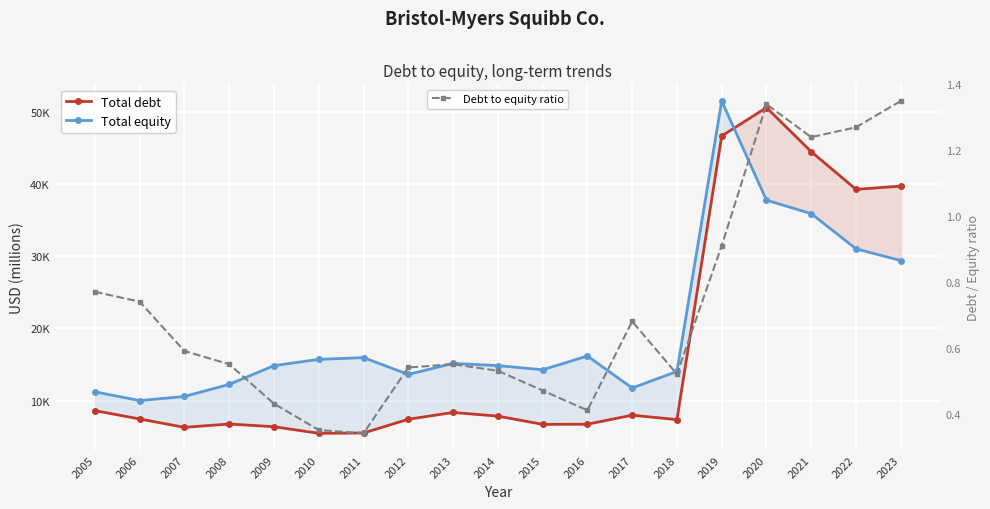

What is the sum of all Debt to equity ratio values?

13.6